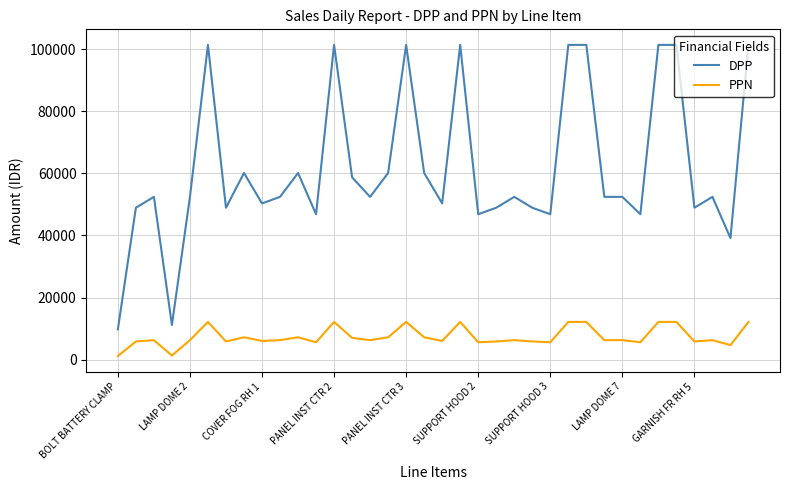

What is the difference between the maximum and minimum values in the DPP series?

91587.8